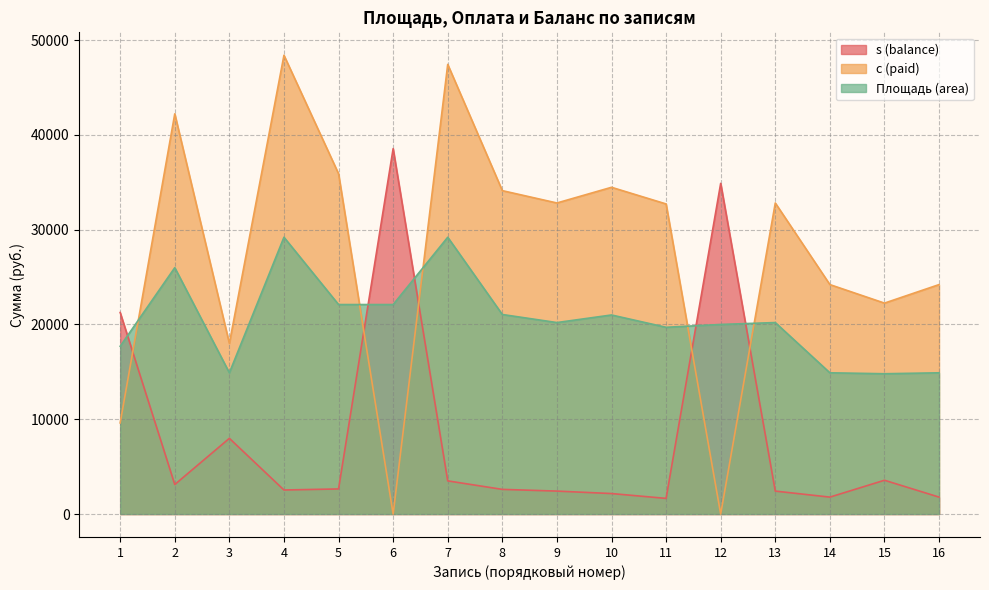

What value does the Площадь (area) series have at 10?

21000.0